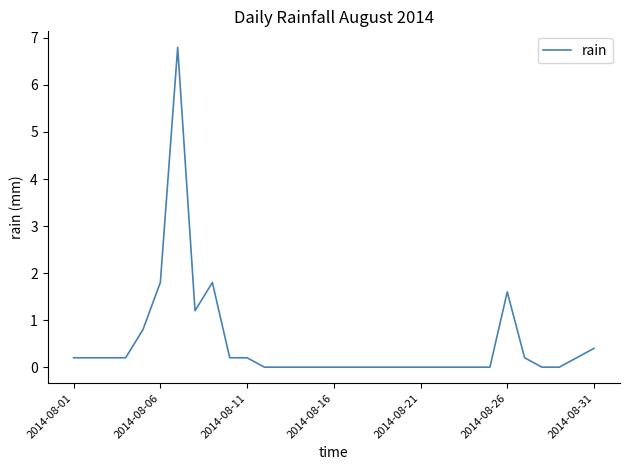

What is the maximum value shown in the chart?

6.8